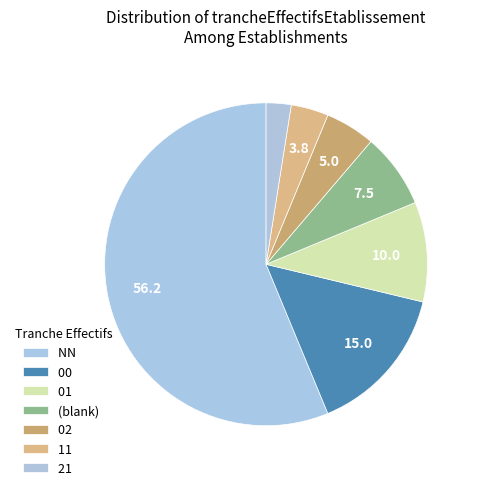

Which has a higher value, 00 or 01?

00